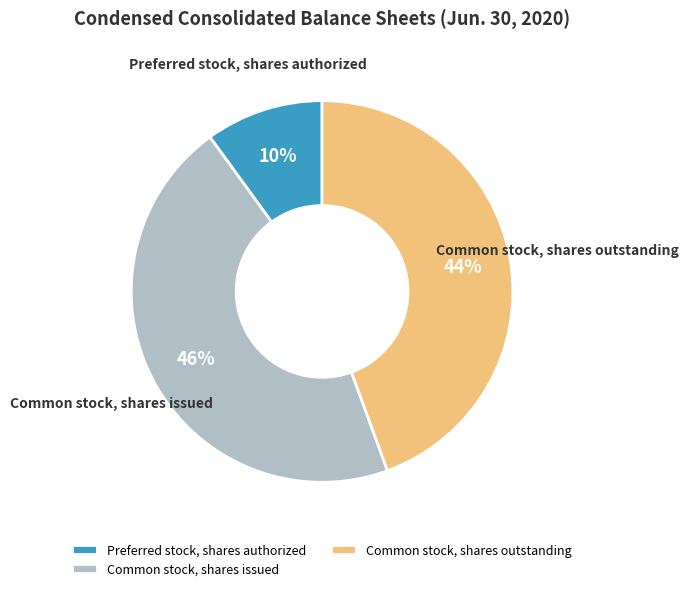

Between Common stock, shares issued and Common stock, shares outstanding, which is larger?

Common stock, shares issued